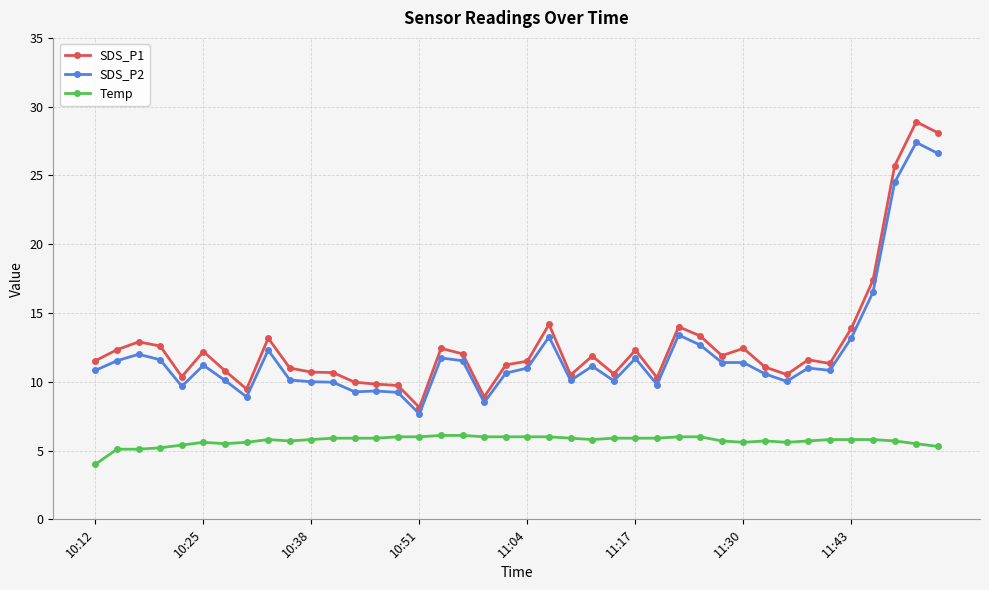

What is the maximum value shown in the chart?

28.9